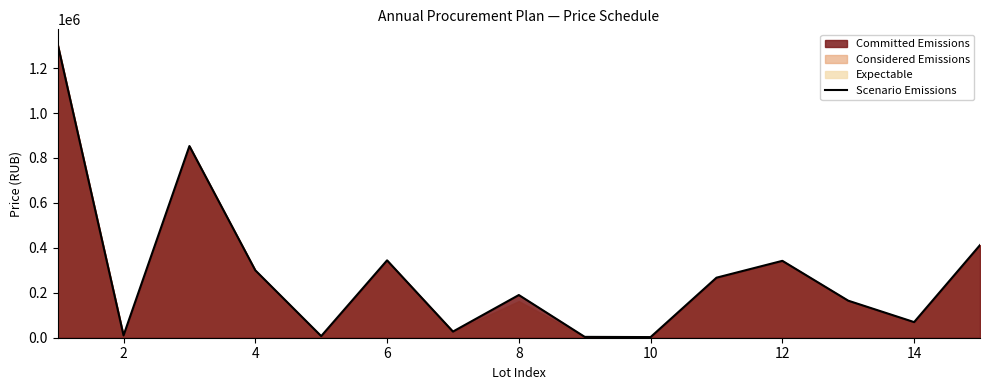

What is the maximum value shown in the chart?

1307000.0